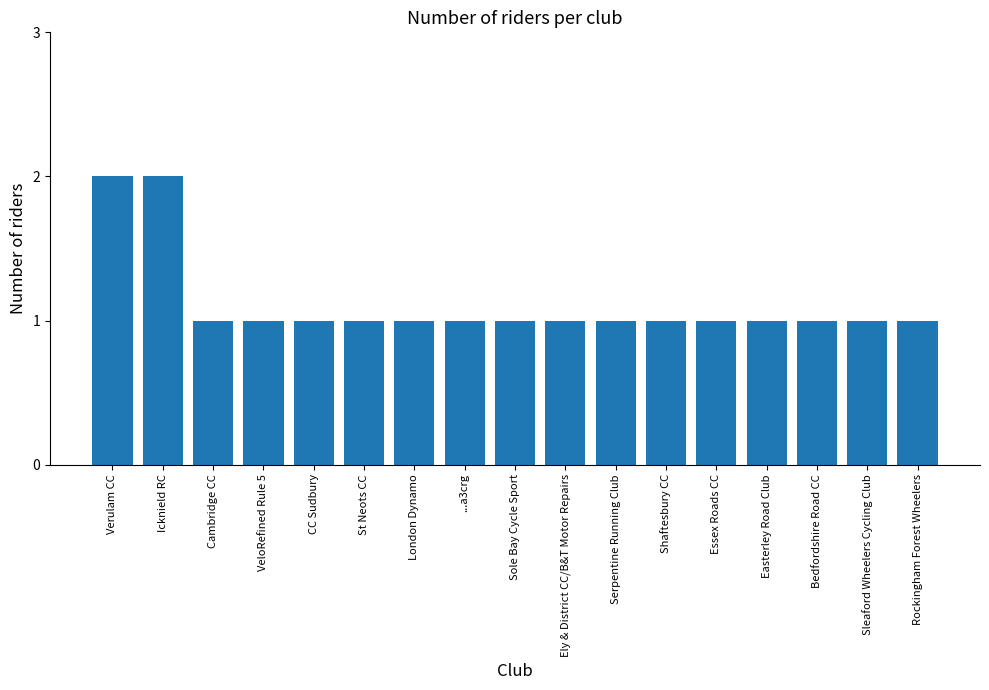

Count the number of data series in this chart.

1